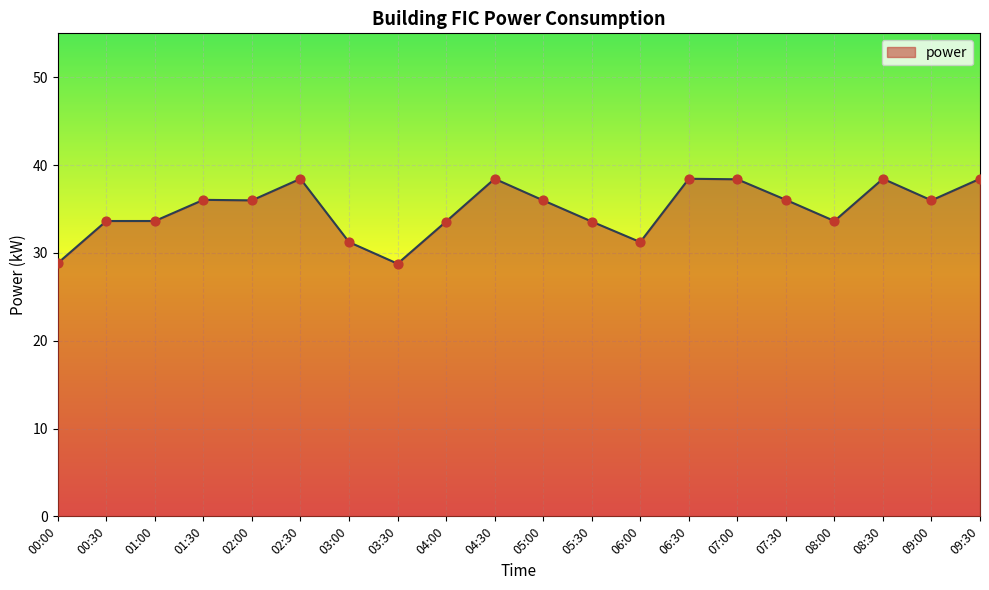

What is the change in value from 02:00 to 07:00?

+2.4